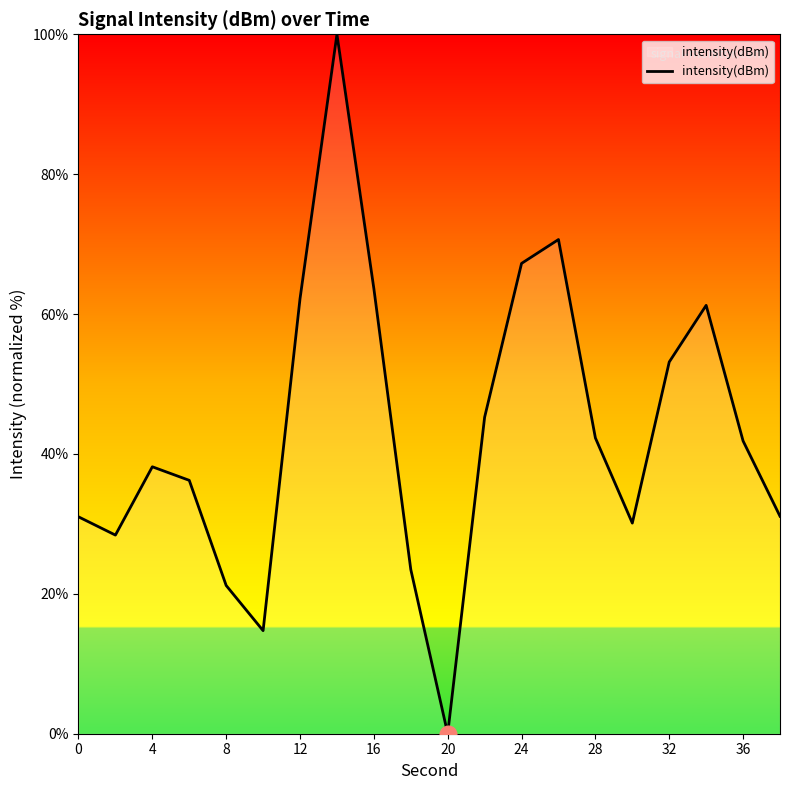

What is the difference between the maximum and minimum values?

100.0